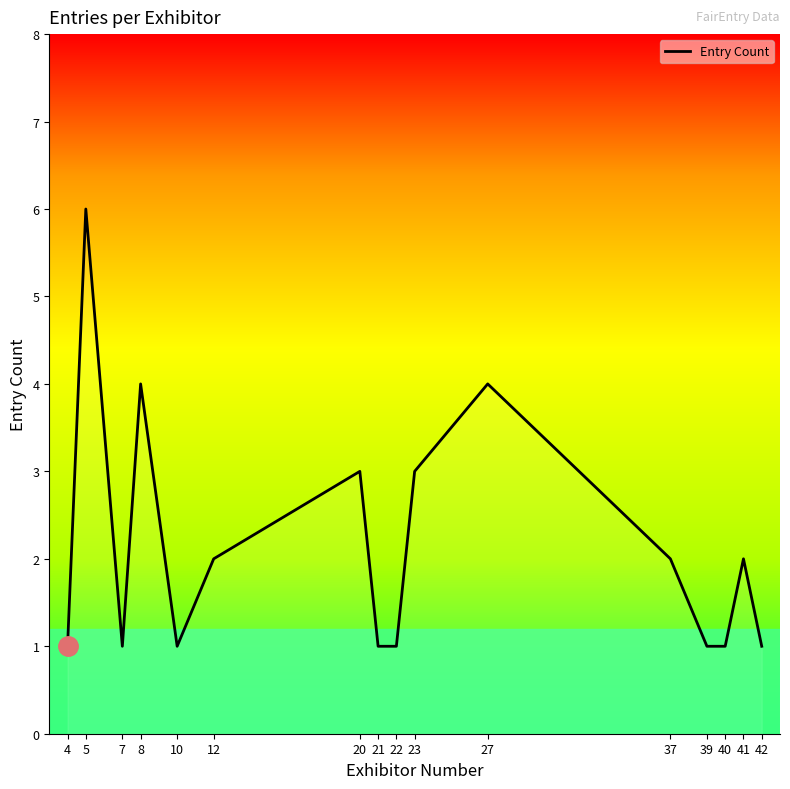

At which category does the data reach its first local valley?

7